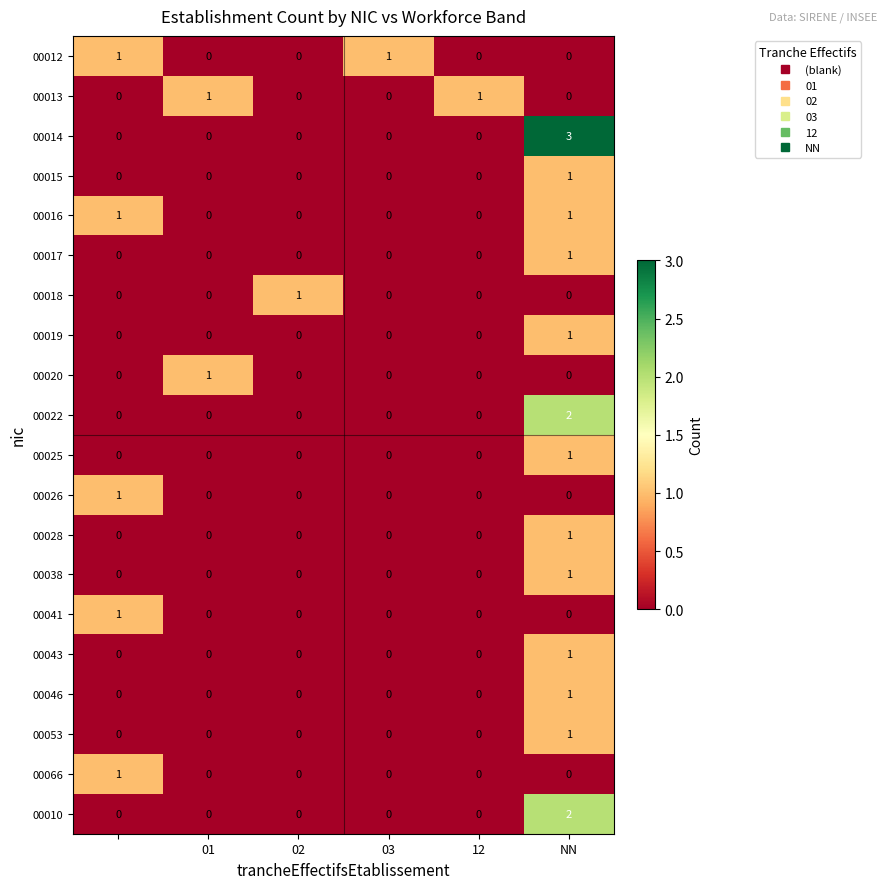

How many 00012 values are between 0 and 1?

6